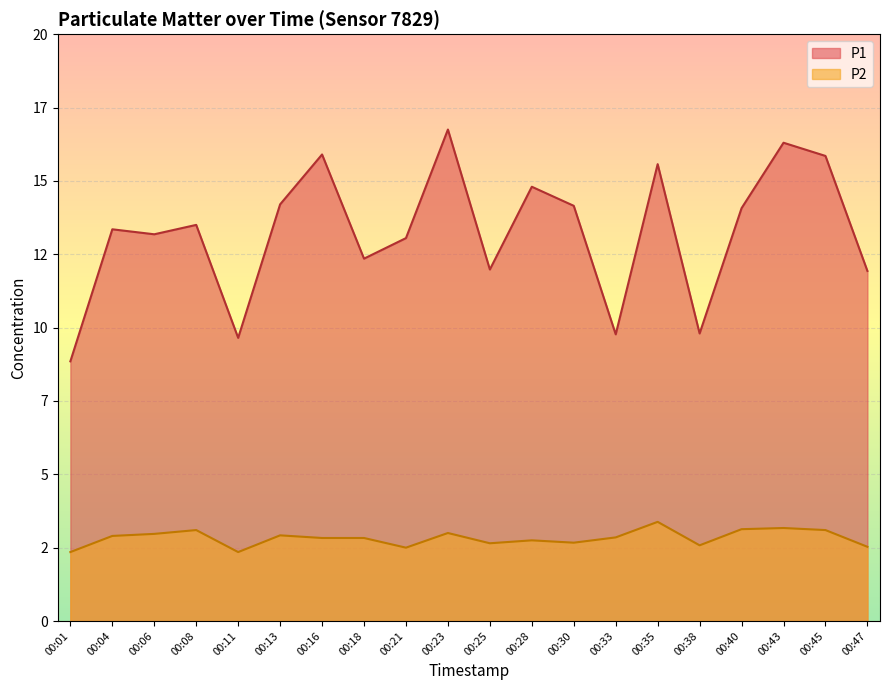

The value of P1 at 00:08 is 13.5. True or false?

True